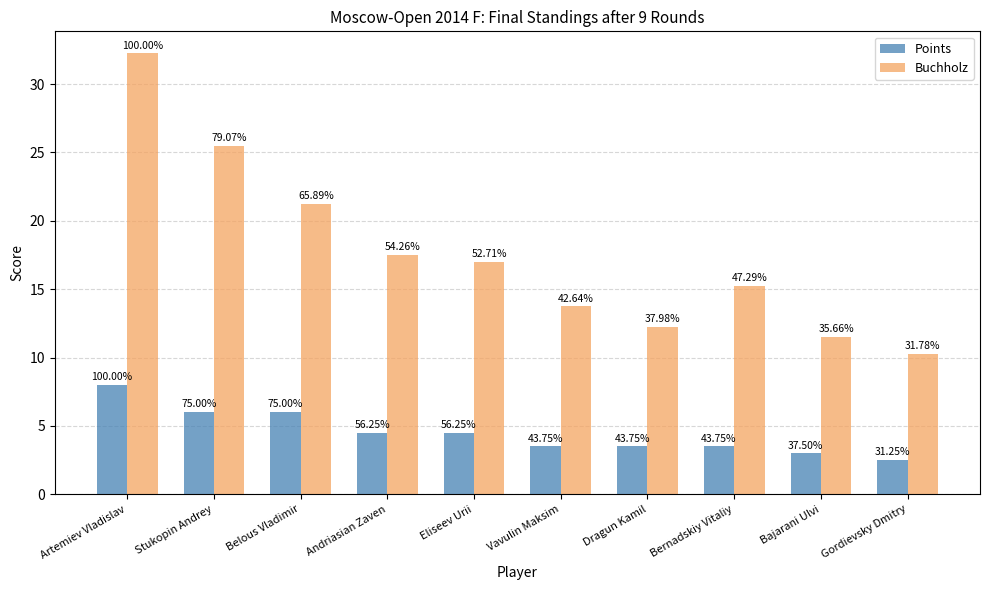

Which series changed the most between Belous Vladimir and Bernadskiy Vitaliy?

Buchholz